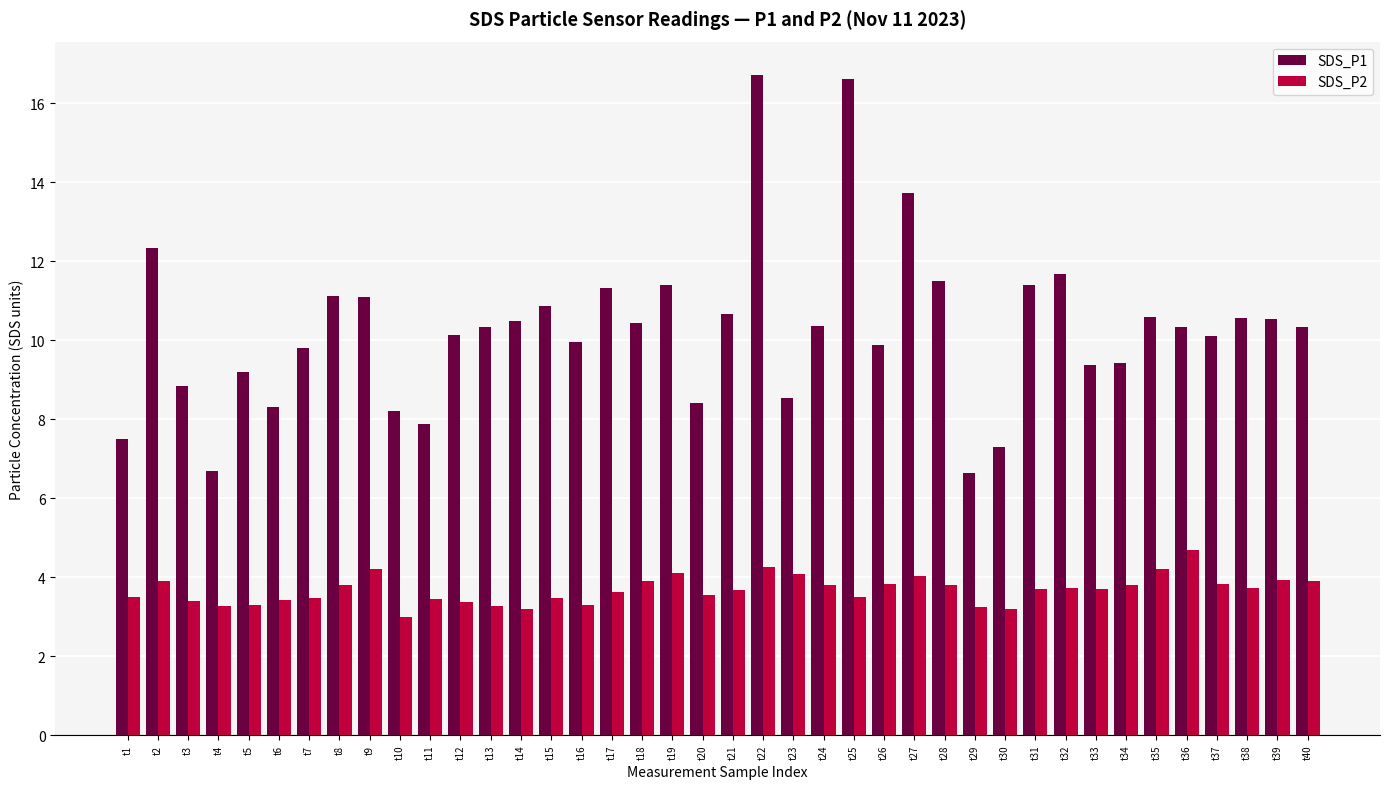

Which series has the largest total across all categories?

SDS_P1